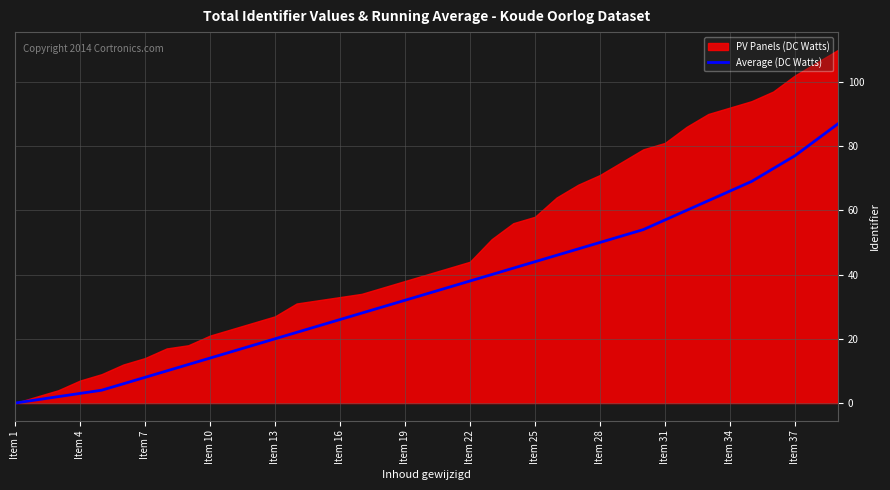

Is it true that Average (DC Watts) equals 13 at Item 19?

False